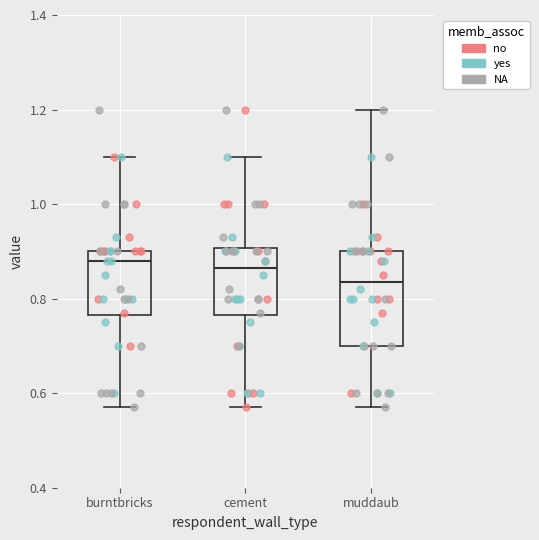

Which box's median line is the lowest?

muddaub